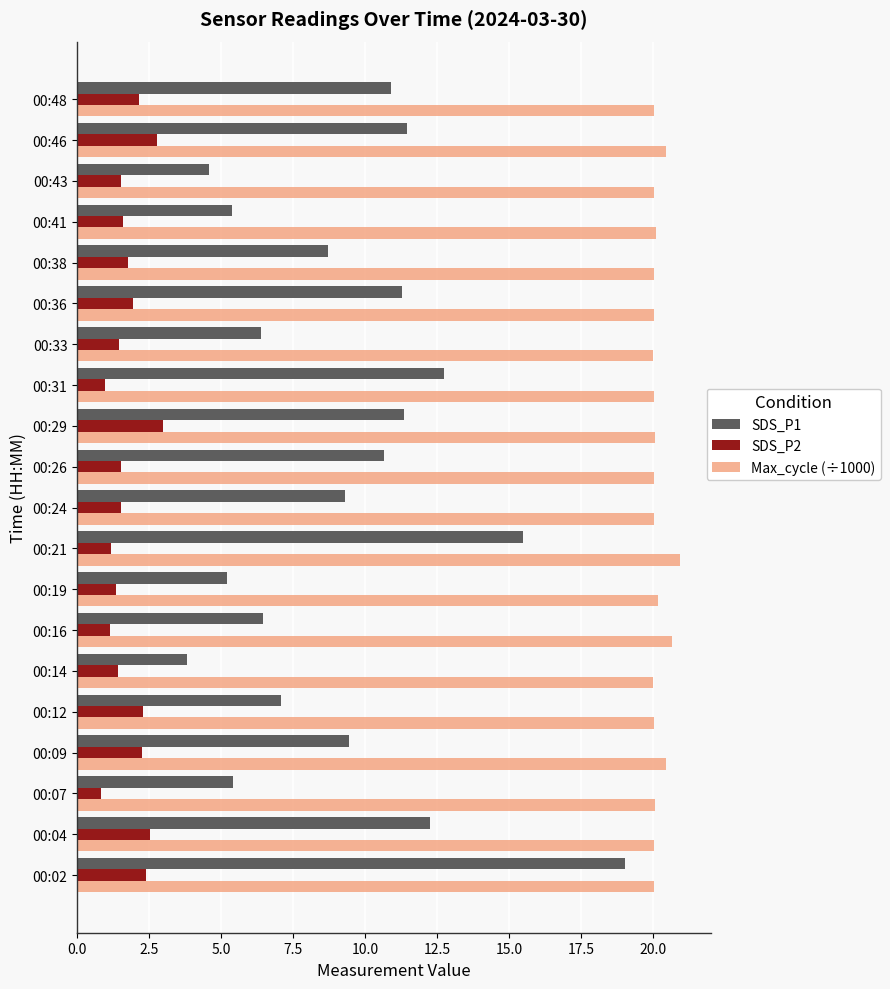

Rank the series by their maximum value, from lowest to highest.

SDS_P2, SDS_P1, Max_cycle (÷1000)